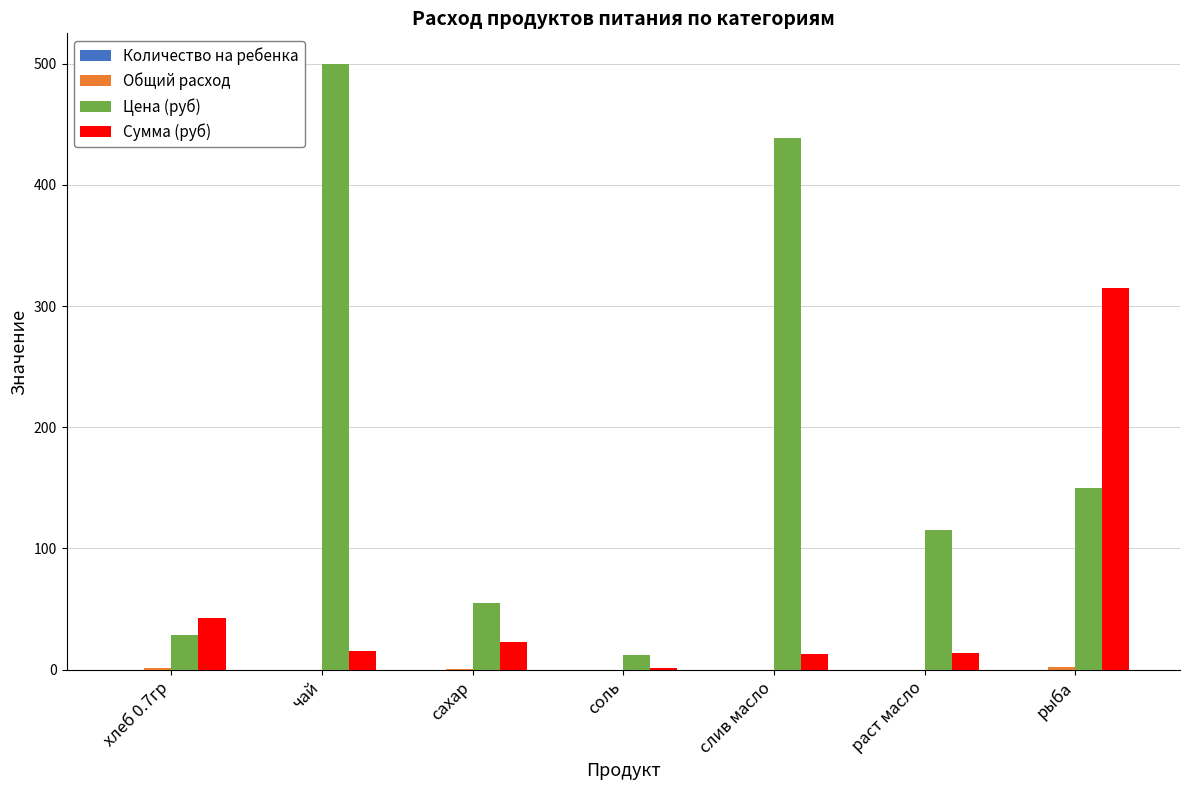

At which label is Сумма (руб) closest to 158?

хлеб 0.7гр